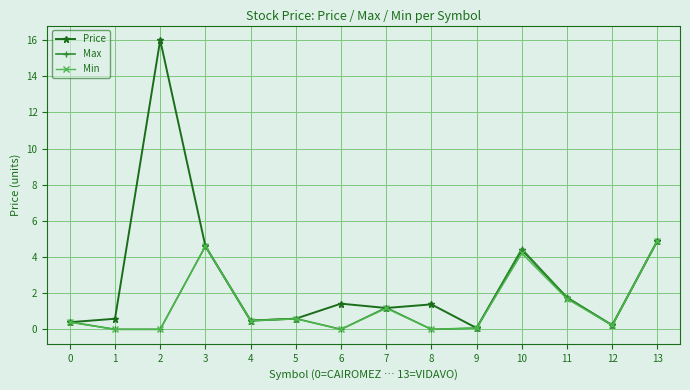

Which series has the largest total across all categories?

Price